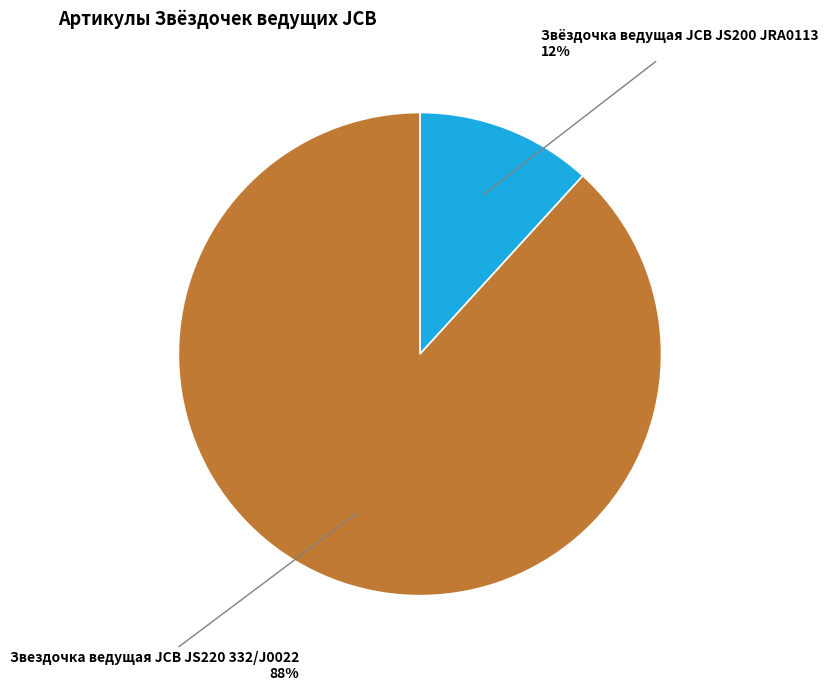

True or false: Звёздочка ведущая JCB JS200 JRA0113 accounts for 19% of the total.

False